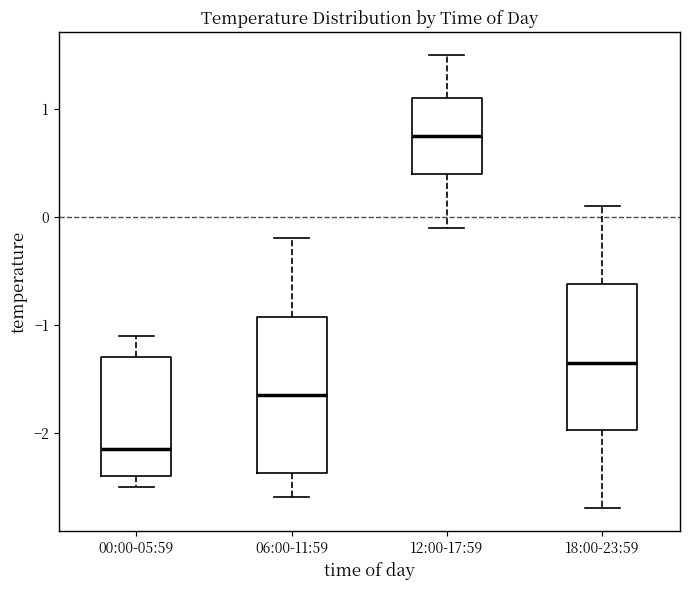

Where does the median line of the box for 18:00-23:59 sit on the y-axis? The values are not printed on the chart, so give them approximately, as read against the axis.

-1.3